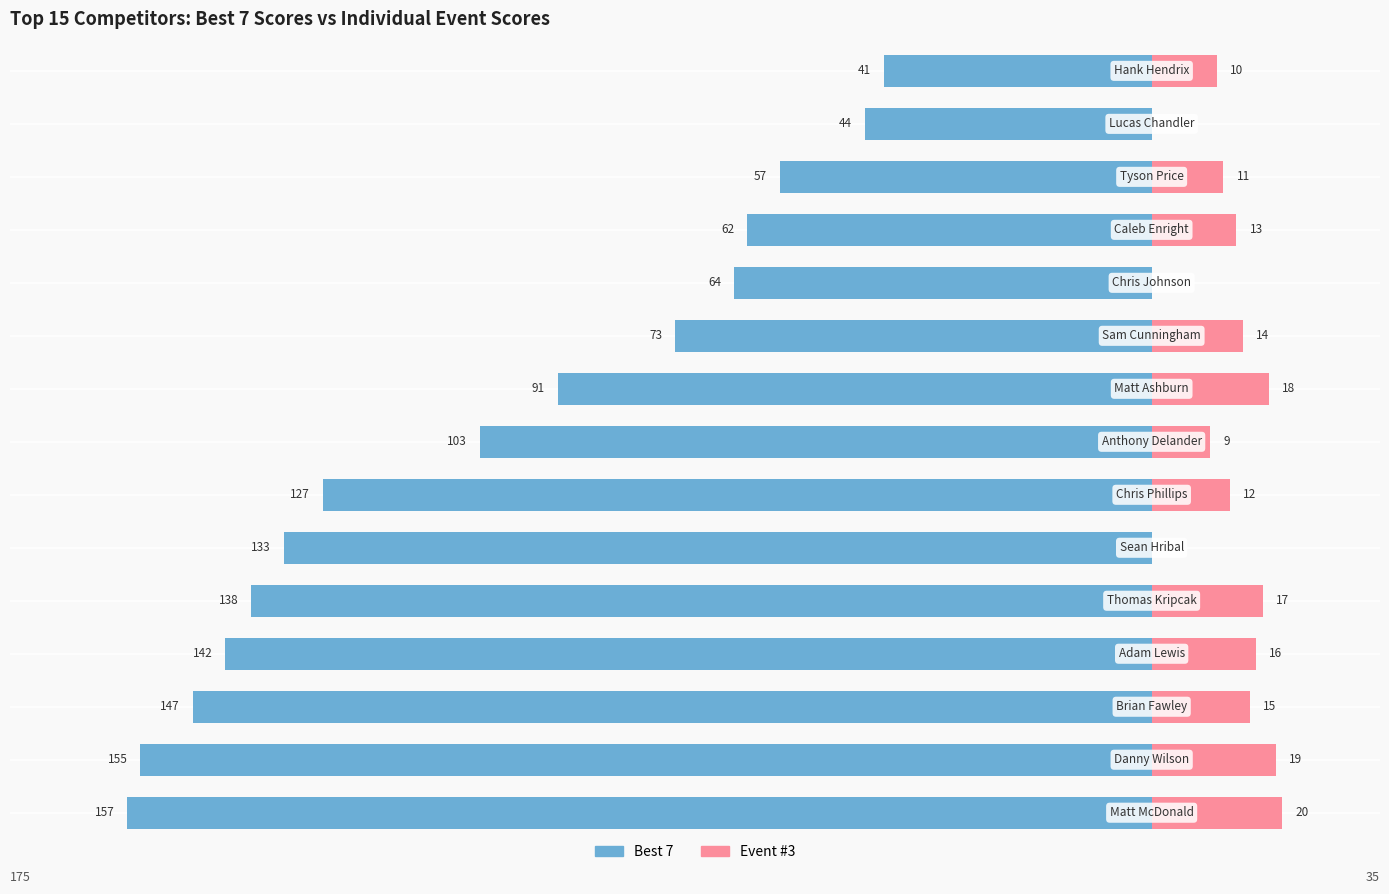

What are all the series names shown in the legend?

Best 7, Event #3